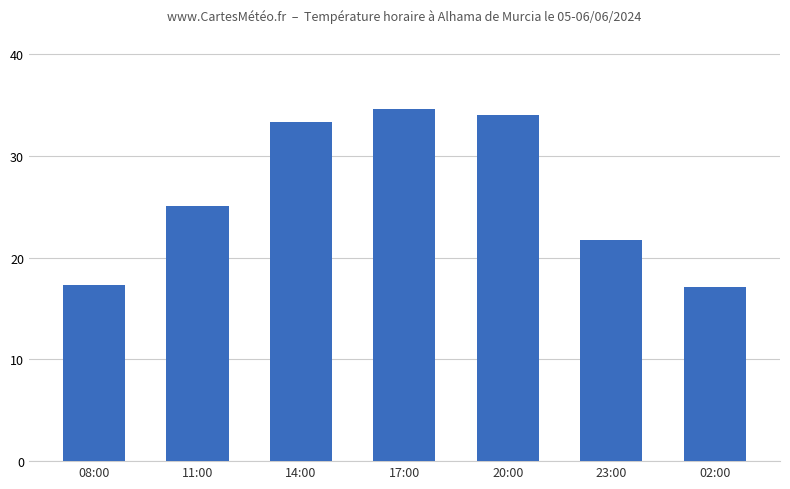

What is the sum of the values at 23:00 and 14:00?

55.0